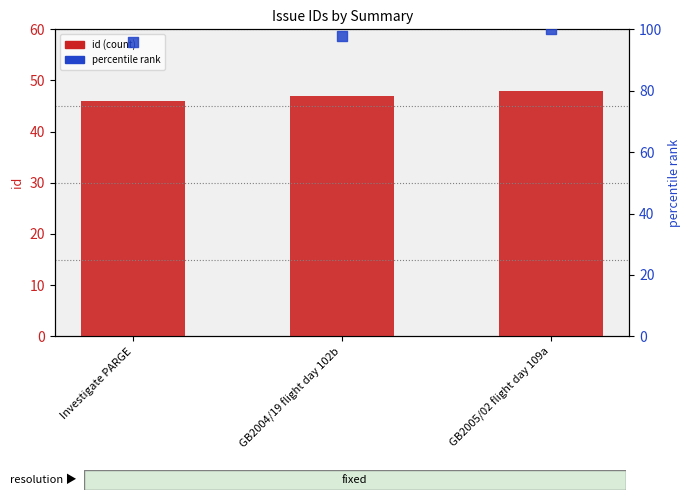

Which series has the largest total across all categories?

percentile rank